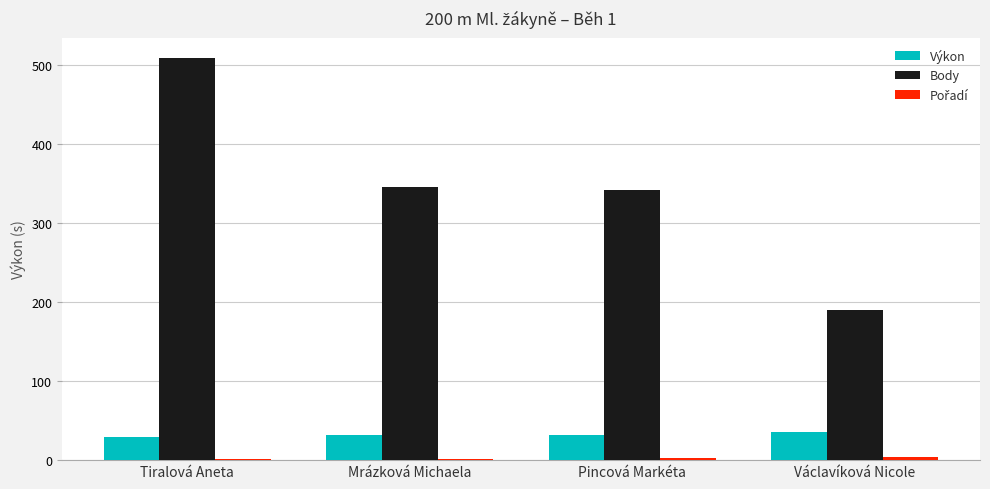

The Výkon series shows 50.1 at Tiralová Aneta. True or false?

False